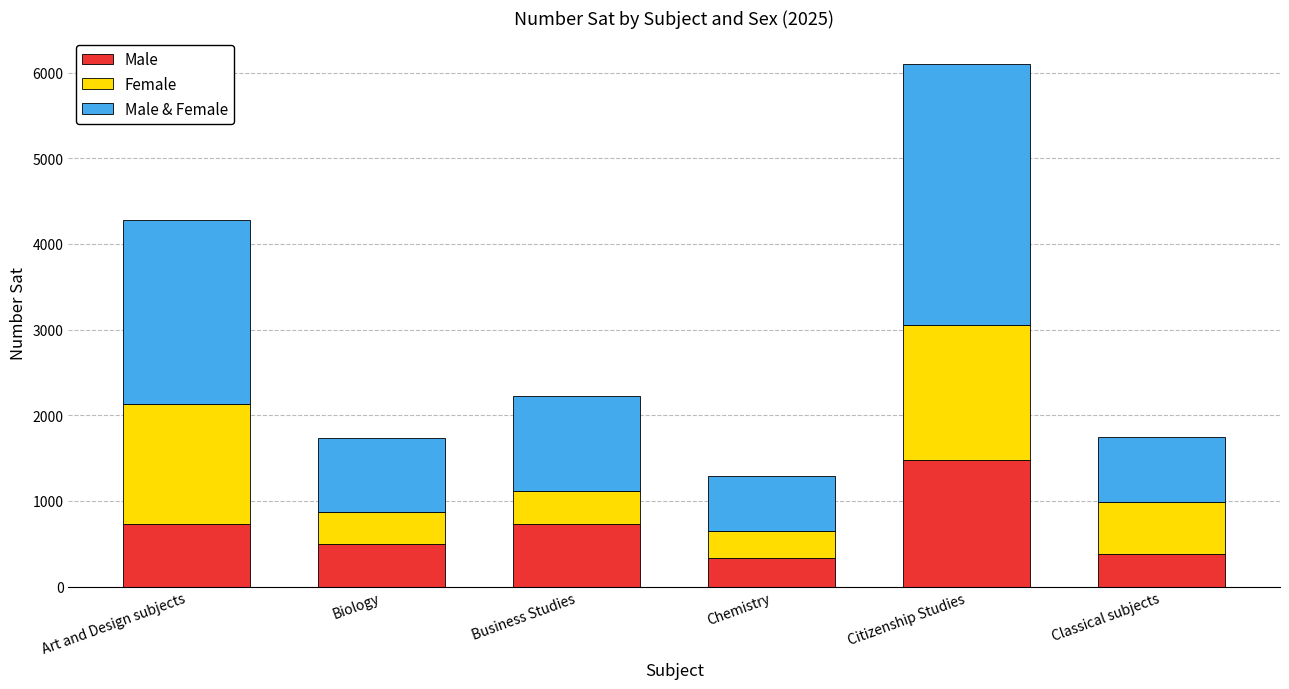

What are all the series names shown in the legend?

Male, Female, Male & Female